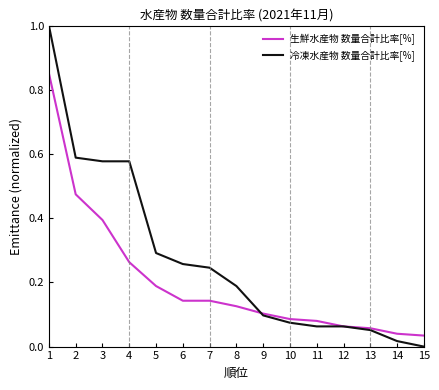

Is the value of 冷凍水産物 数量合計比率[%] at 7 greater than the value of 生鮮水産物 数量合計比率[%] at 13?

Yes